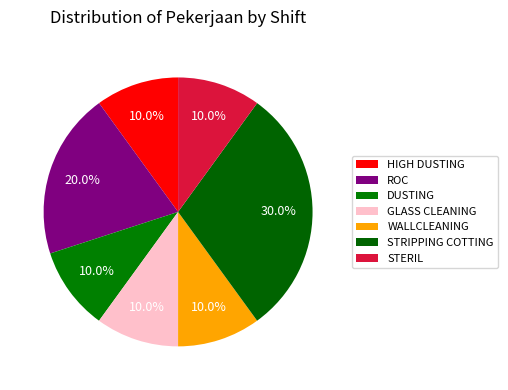

Combined, what portion of the pie is ROC and STERIL?

30.0%